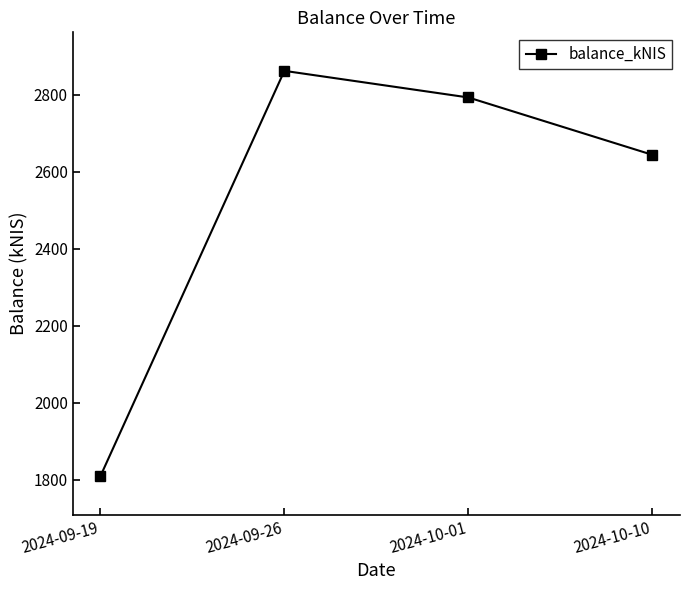

What is the difference between the second highest and minimum values?

983.6